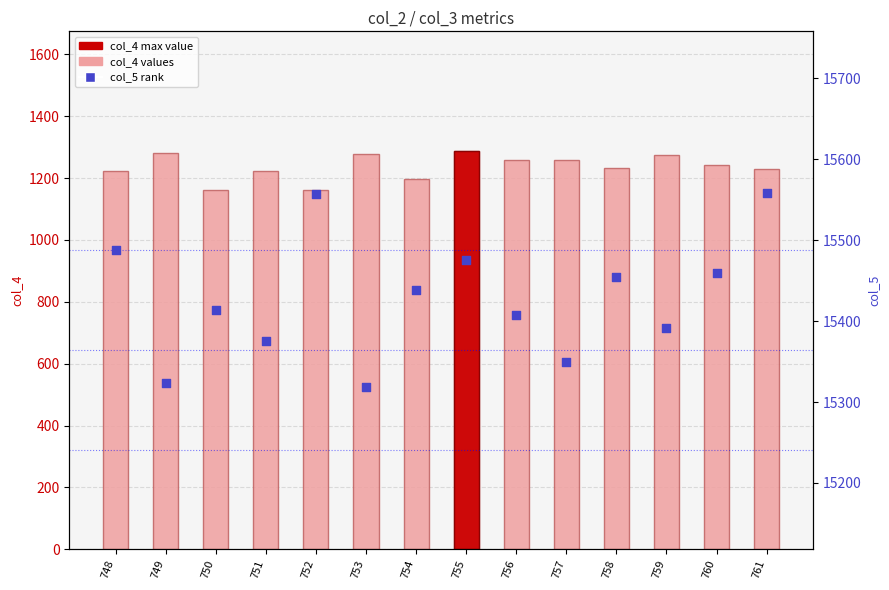

Which series reaches the minimum Y coordinate?

col_4 (count)